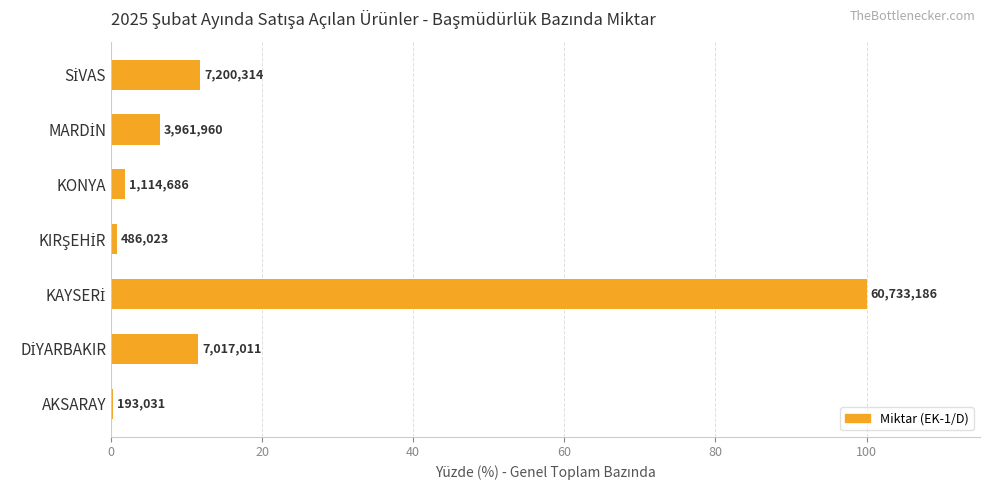

Are the bars horizontal?

Yes